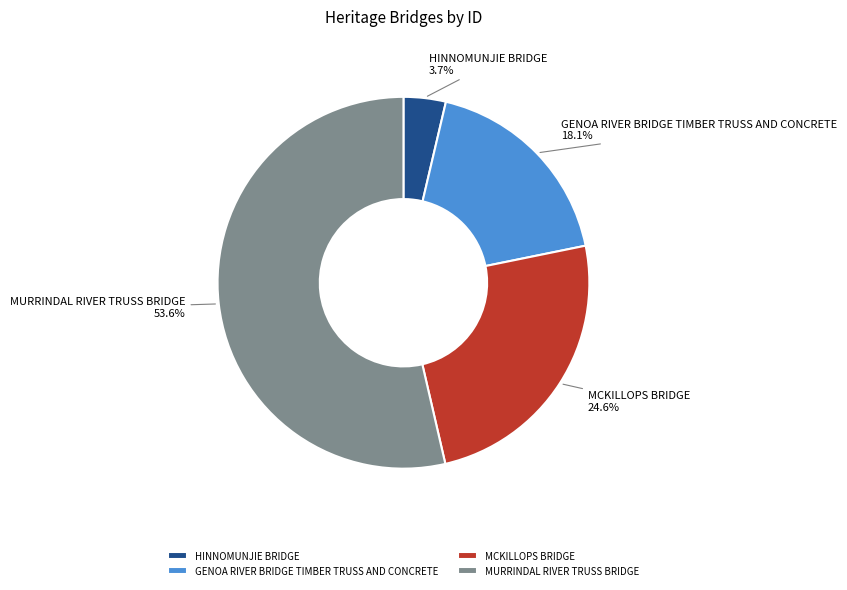

Between HINNOMUNJIE BRIDGE and GENOA RIVER BRIDGE TIMBER TRUSS AND CONCRETE, which is larger?

GENOA RIVER BRIDGE TIMBER TRUSS AND CONCRETE